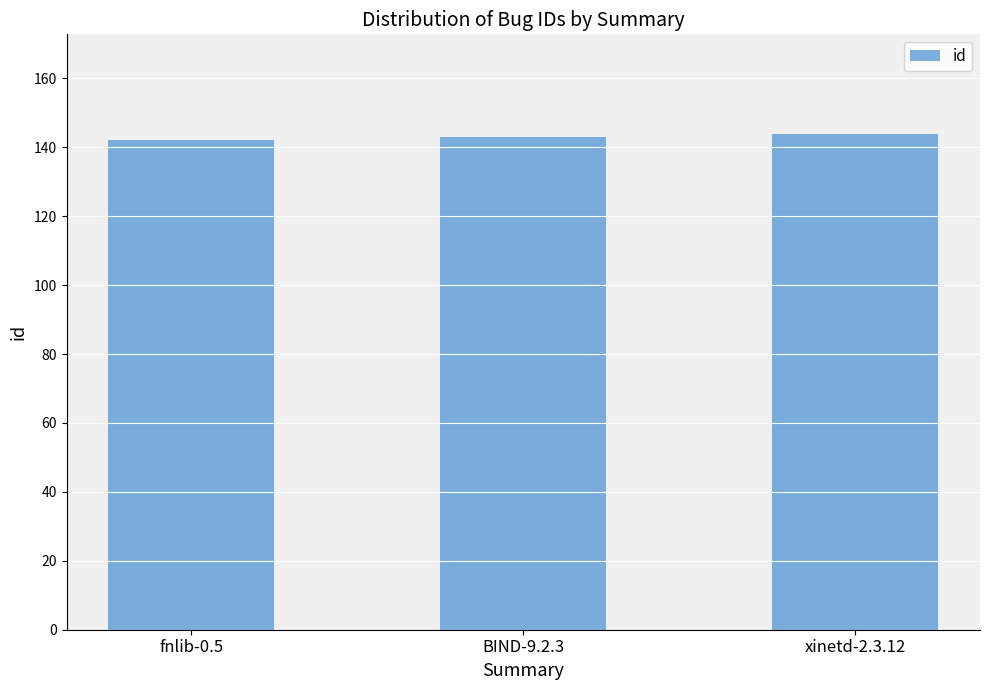

What is the sum of the values at xinetd-2.3.12 and fnlib-0.5?

286